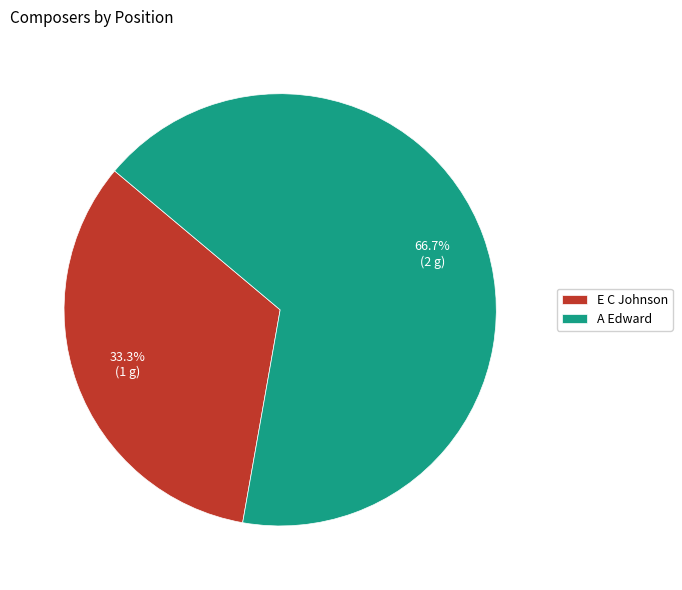

To the nearest percent, what percentage of the pie is E C Johnson?

33%